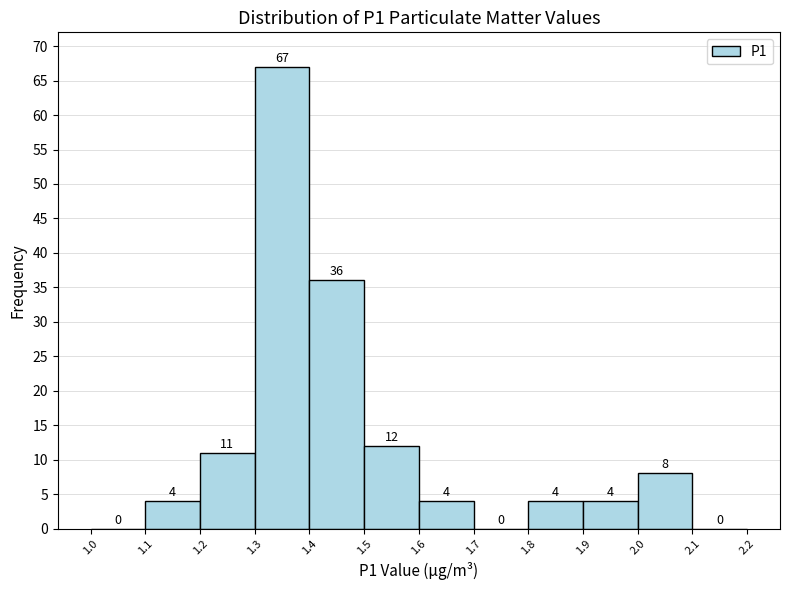

Over which range of the x-axis is the bar tallest?

1.3 to 1.4